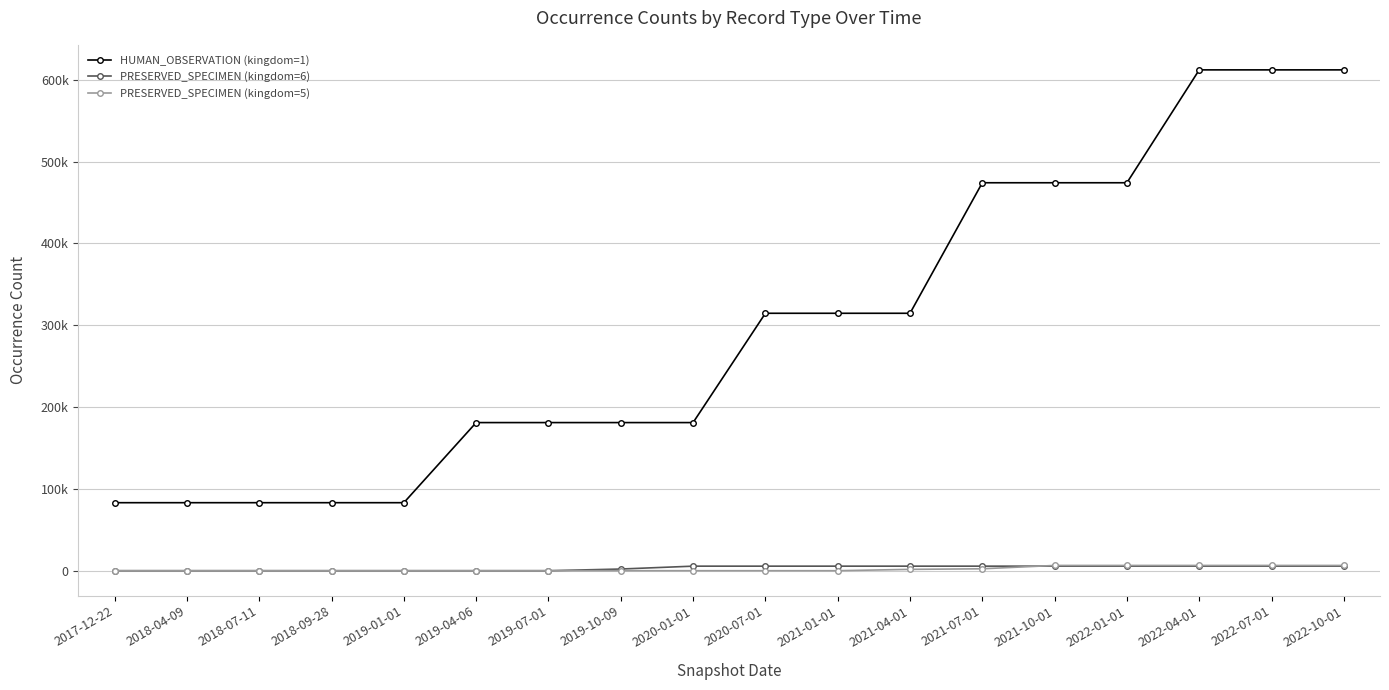

Where is PRESERVED_SPECIMEN (kingdom=5) nearest to the value 3216?

2021-07-01